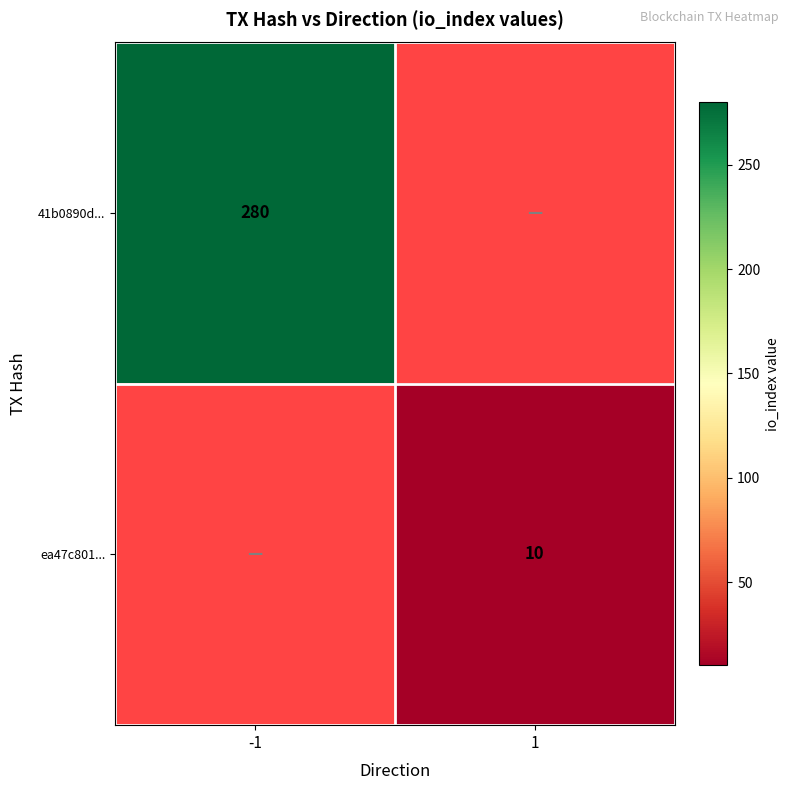

The 41b0890d... series shows 280 at -1. True or false?

True